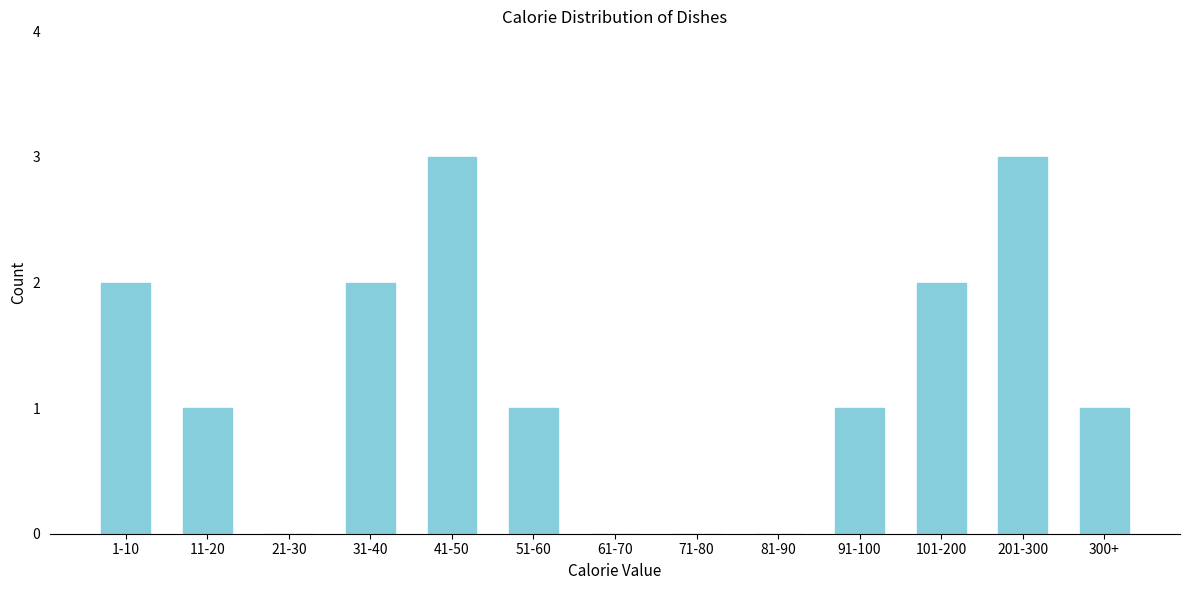

Reading right to left, what are all the values shown in this chart?

300+=1	201-300=3	101-200=2	91-100=1	81-90=0	71-80=0	61-70=0	51-60=1	41-50=3	31-40=2	21-30=0	11-20=1	1-10=2